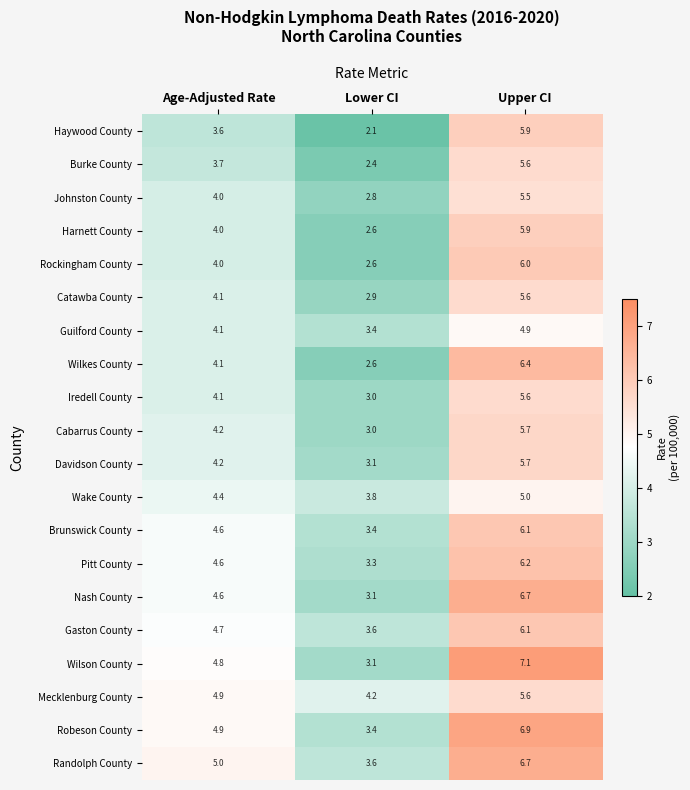

What is the total value across all series at Age-Adjusted Rate?

86.6